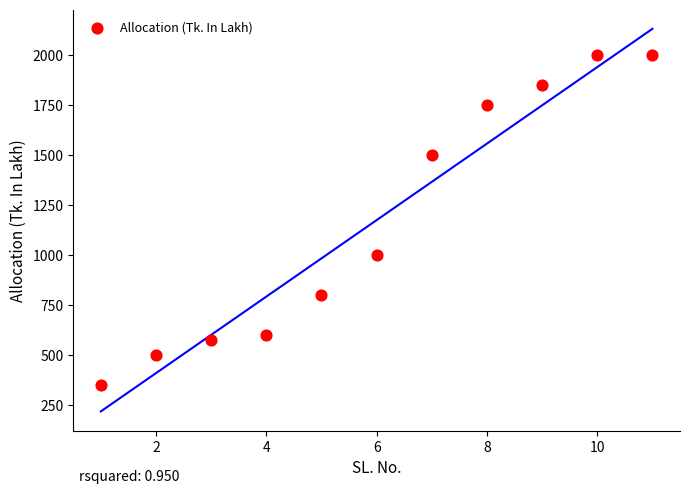

What is the average Y value?

1175